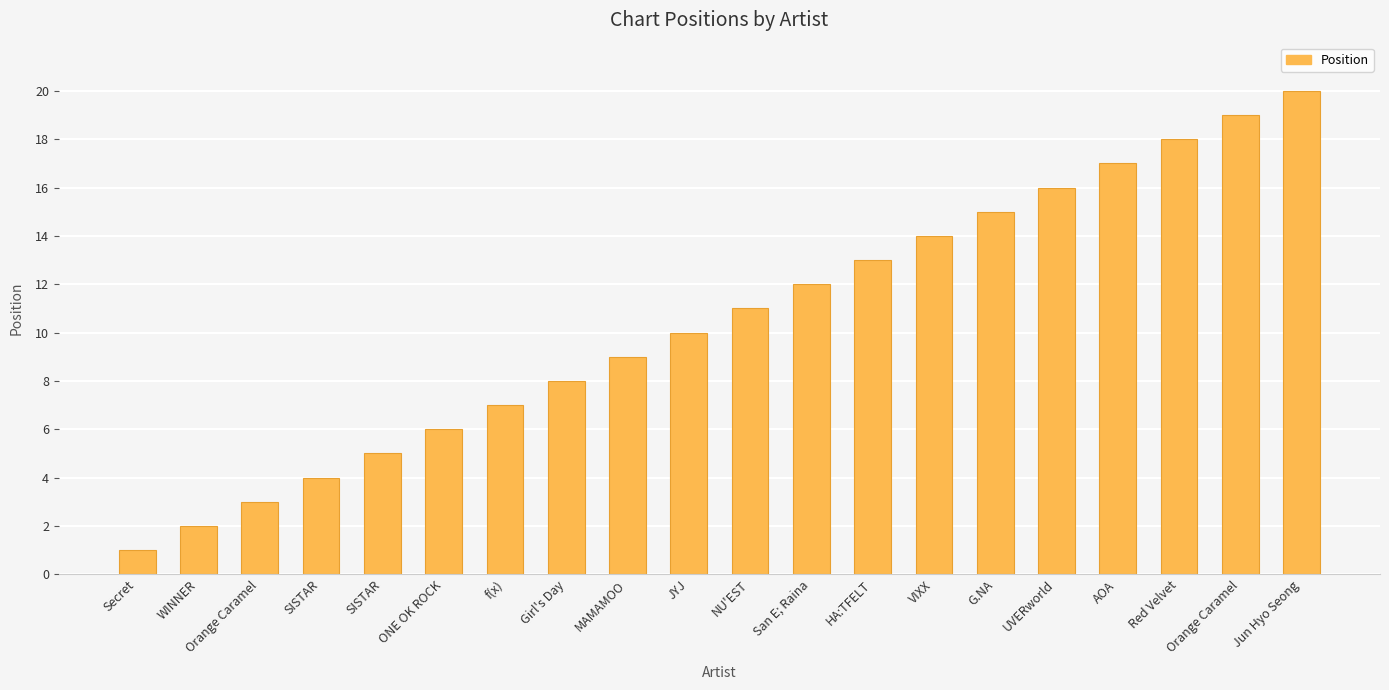

Where does the data first go above 11?

San E; Raina